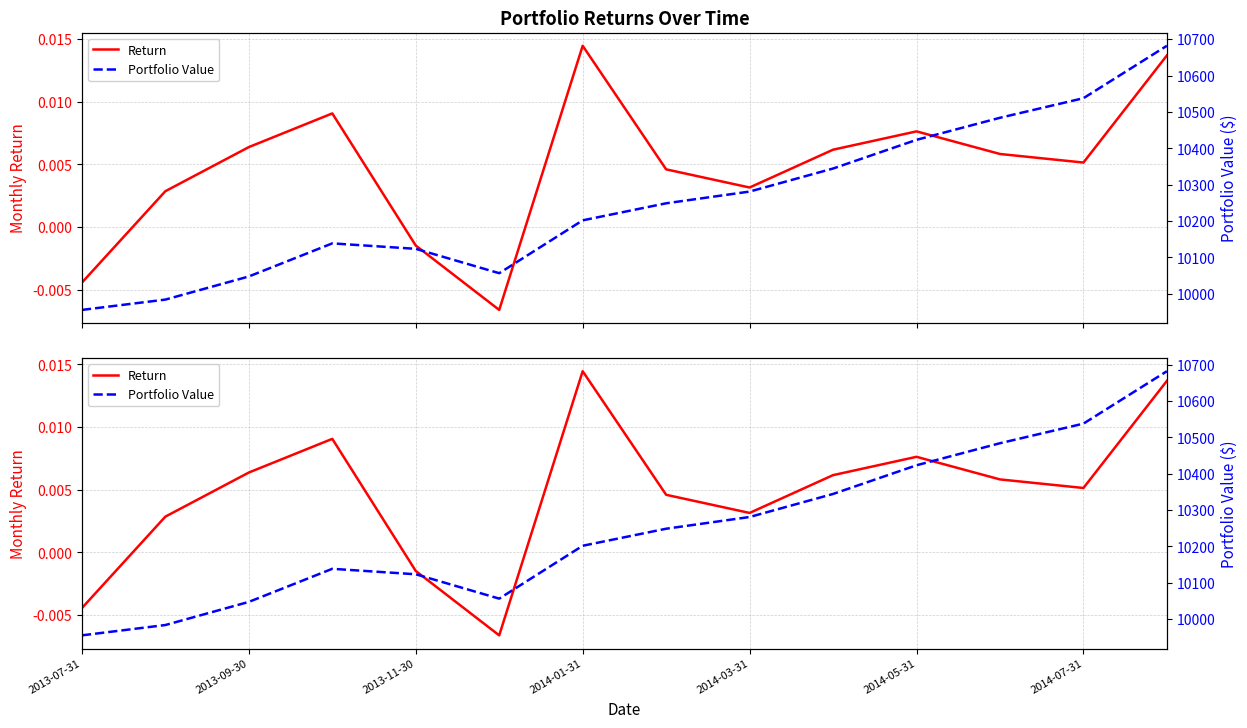

Which series changed the most between 2014-05-31 and 13?

Portfolio Value